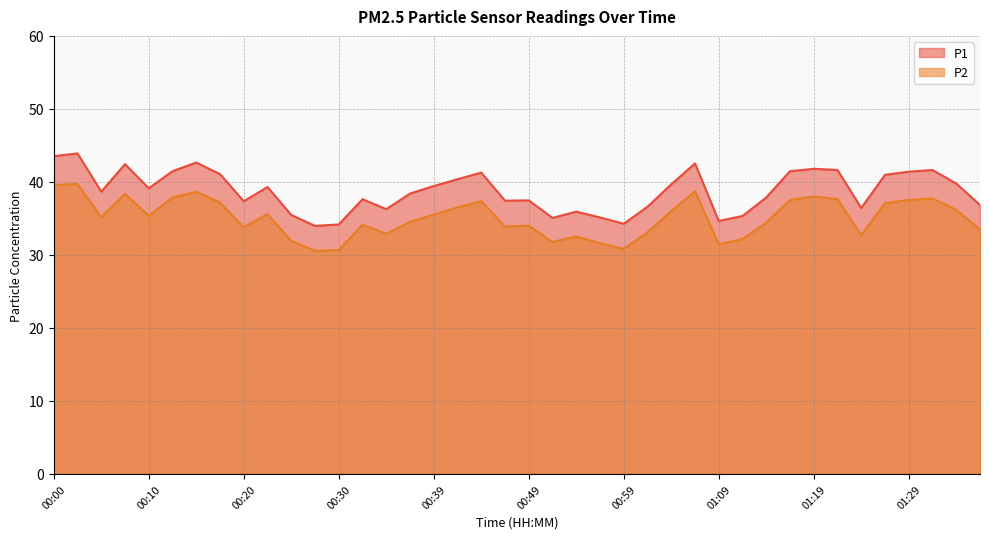

Rank the series by their average value, from highest to lowest.

P1, P2